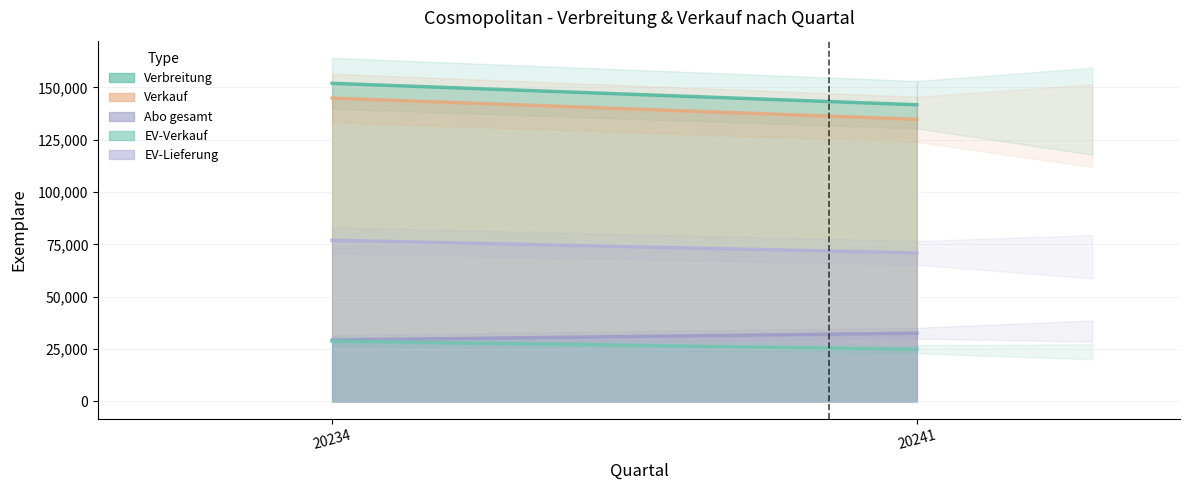

At how many categories does at least one series exceed 31760?

2